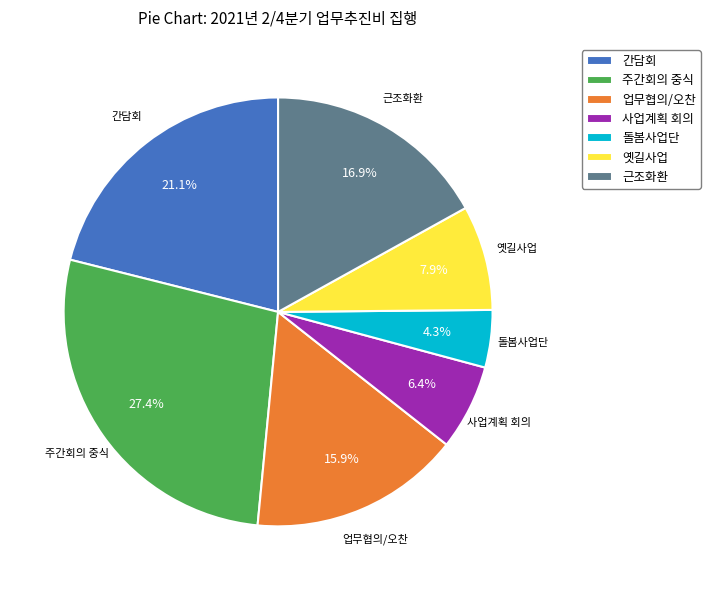

Does 업무협의/오찬 represent more than half of the total?

No